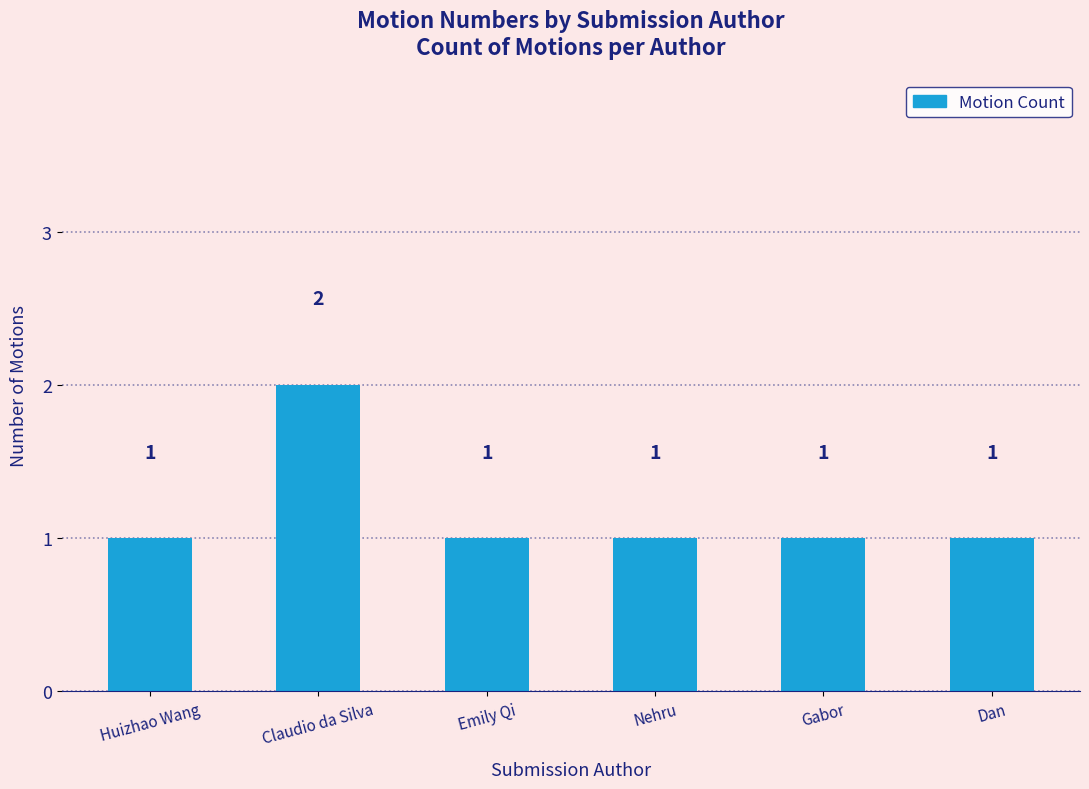

Which has a higher value, Claudio da Silva or Emily Qi?

Claudio da Silva